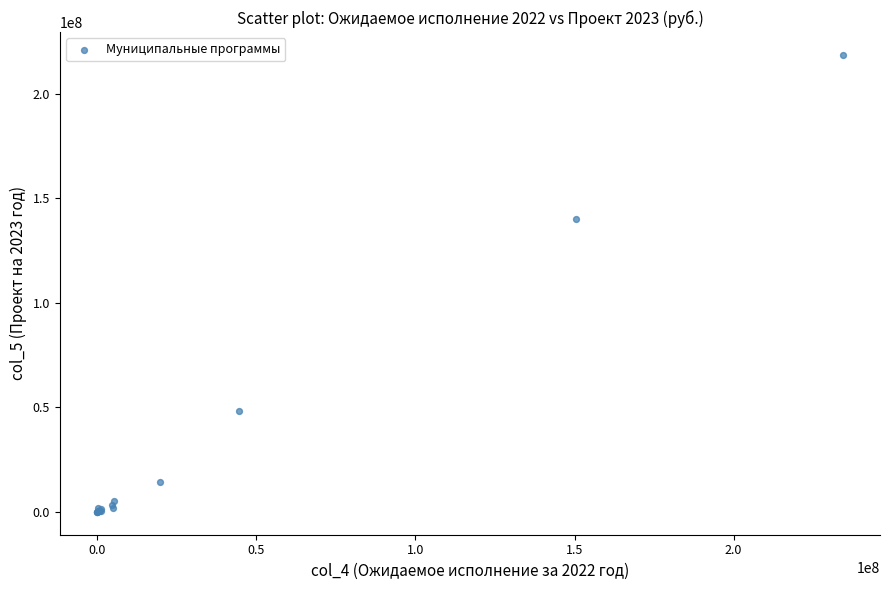

What Y value in the scatter plot is closest to 109343246?

140382973.1